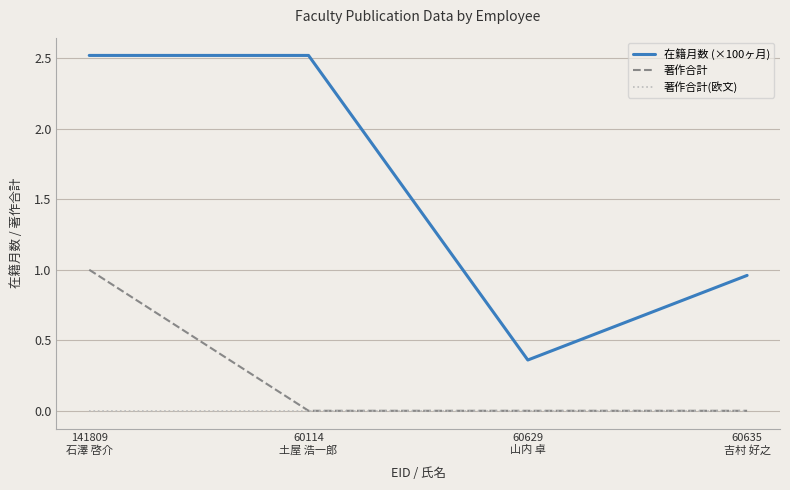

At which category does 在籍月数 (×100ヶ月) reach its first local valley?

60629
山内 卓